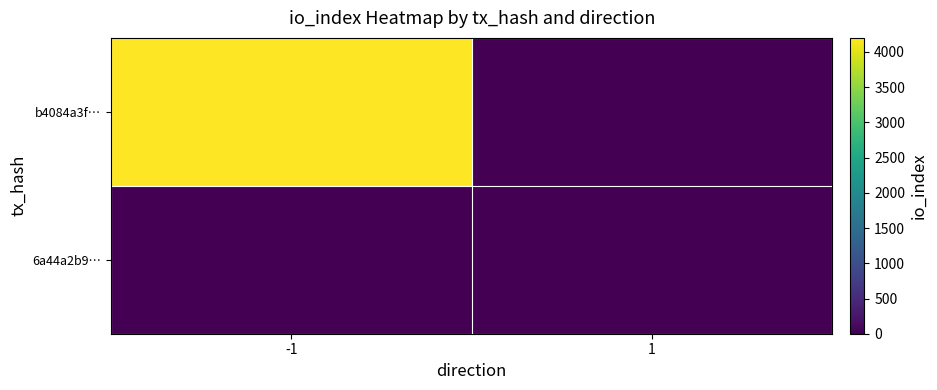

At which category is the sum across all series the highest?

-1